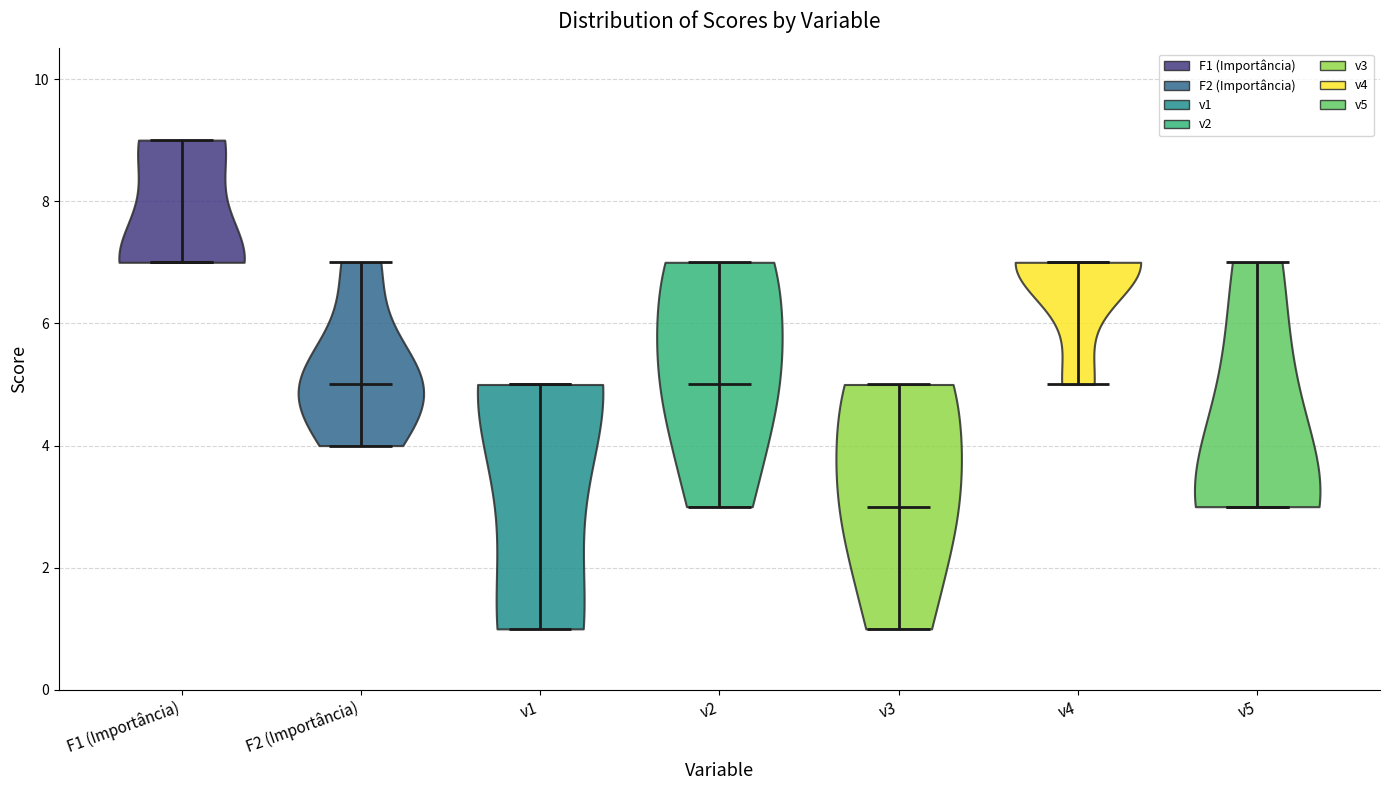

What is the lowest point the violin for v5 reaches on the y-axis? The values are not printed on the chart, so give them approximately, as read against the axis.

3